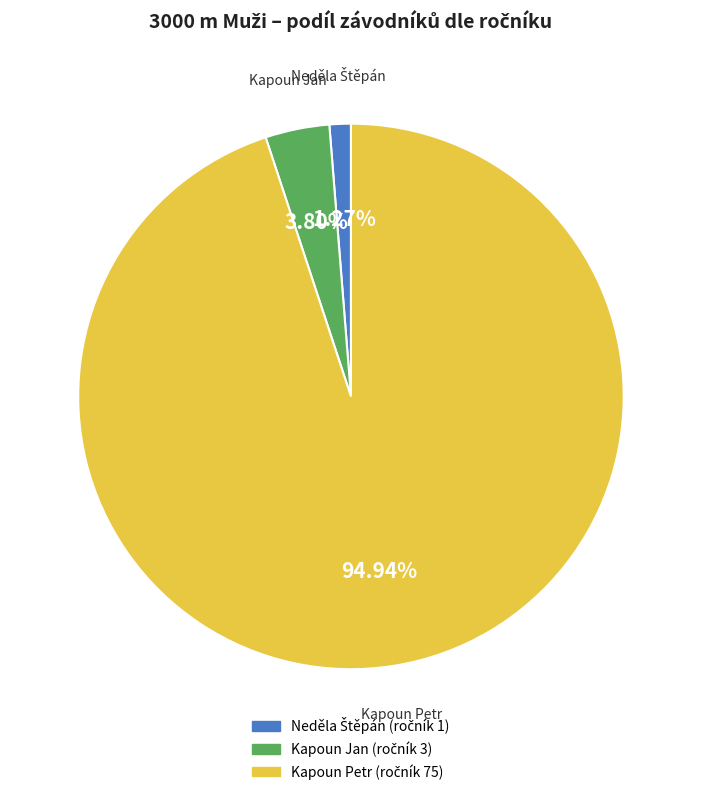

Is there any slice that represents more than half of the pie?

Yes